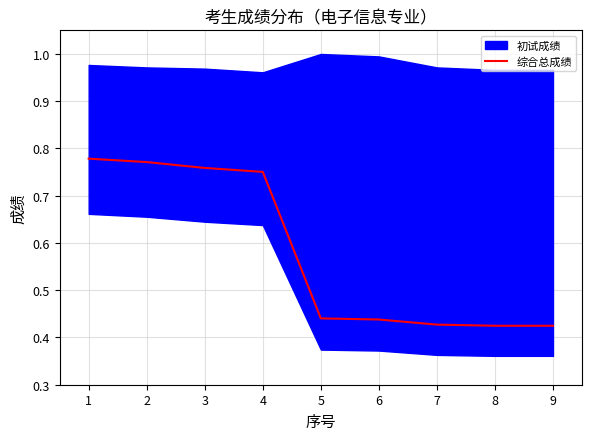

True or false: 综合总成绩 has a value of 1.2 at 4.

False